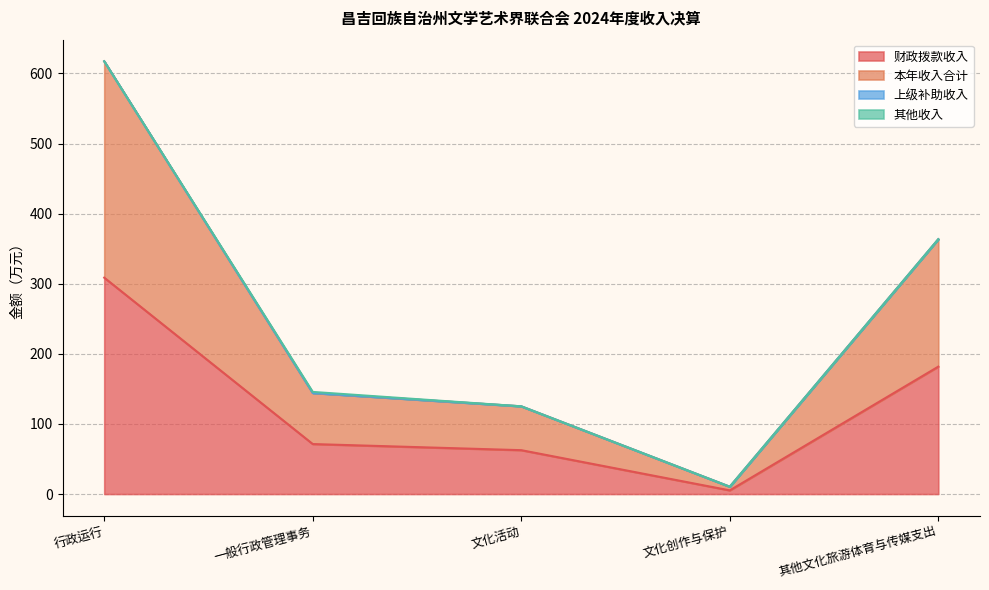

Count the number of categories in the chart.

5